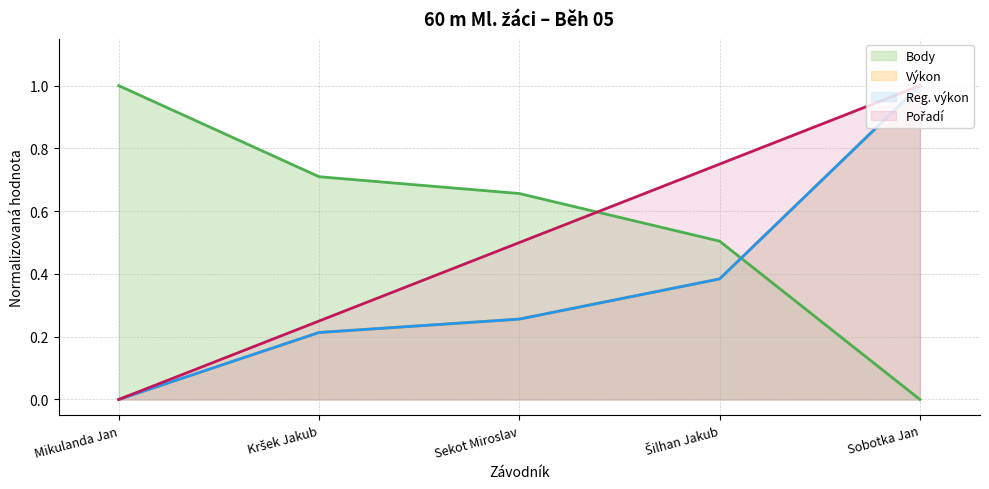

Reading left to right, transcribe all the data shown in this chart.

Pořadí: Mikulanda Jan=0.0	Kršek Jakub=0.2	Sekot Miroslav=0.5	Šilhan Jakub=0.8	Sobotka Jan=1.0
Výkon: Mikulanda Jan=0.0	Kršek Jakub=0.2	Sekot Miroslav=0.3	Šilhan Jakub=0.4	Sobotka Jan=1.0
Reg. výkon: Mikulanda Jan=0.0	Kršek Jakub=0.2	Sekot Miroslav=0.3	Šilhan Jakub=0.4	Sobotka Jan=1.0
Body: Mikulanda Jan=1.0	Kršek Jakub=0.7	Sekot Miroslav=0.7	Šilhan Jakub=0.5	Sobotka Jan=0.0